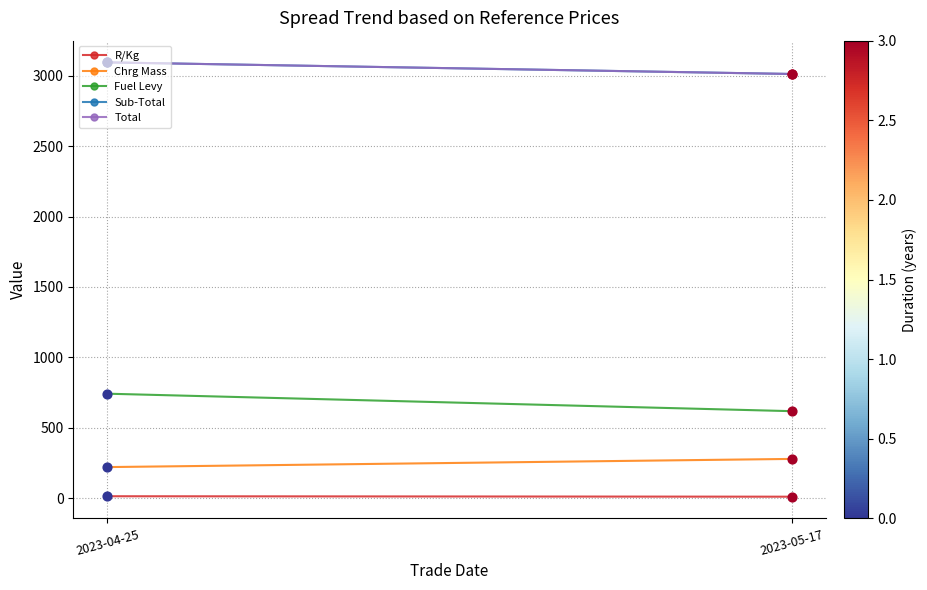

Which series reaches the minimum Y coordinate?

R/Kg